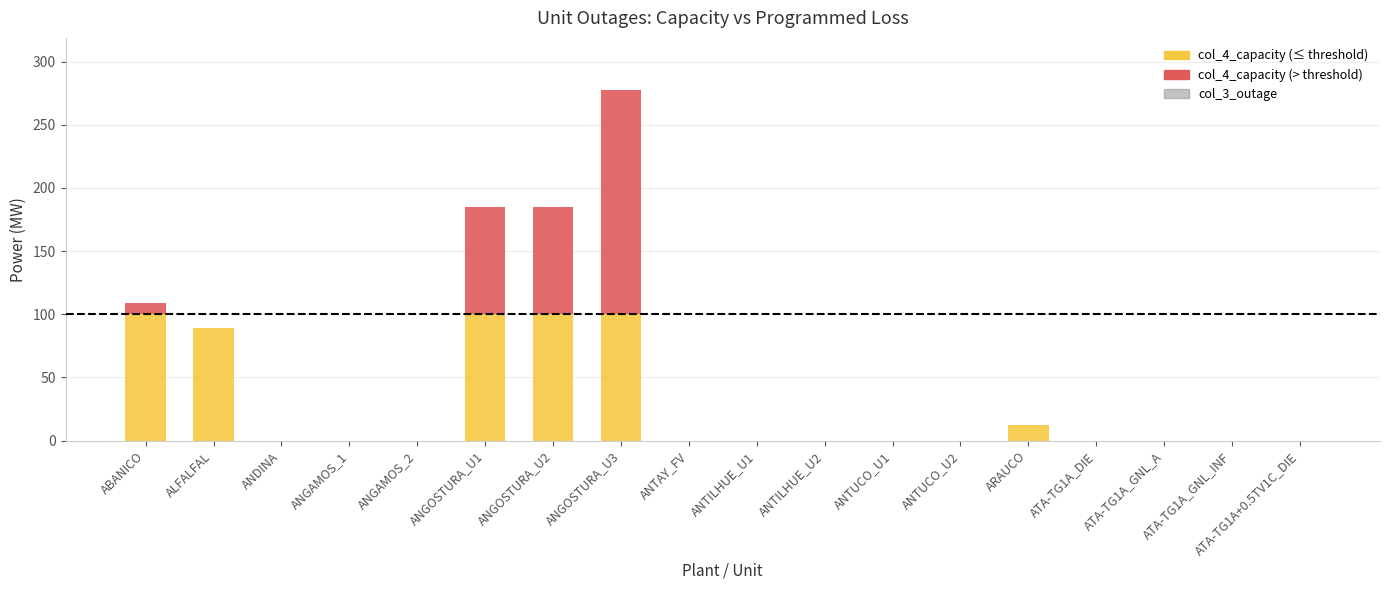

How many groups of bars are there?

18